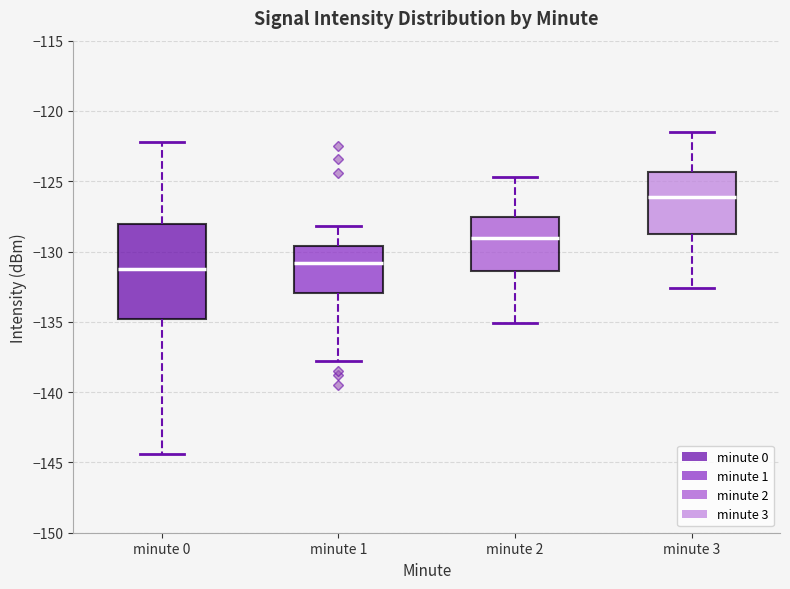

Reading left to right, read every box against the y-axis: the position of its median line, the range the box covers, and the ends of its whiskers. The values are not printed on the chart, so give them approximately, as read against the axis.

minute 0: median -131.5, box -135.0 to -128.0, whiskers -144.5 to -122.0
minute 1: median -131.0, box -133.0 to -129.5, whiskers -138.0 to -128.0
minute 2: median -129.0, box -131.5 to -127.5, whiskers -135.0 to -124.5
minute 3: median -126.0, box -129.0 to -124.5, whiskers -132.5 to -121.5